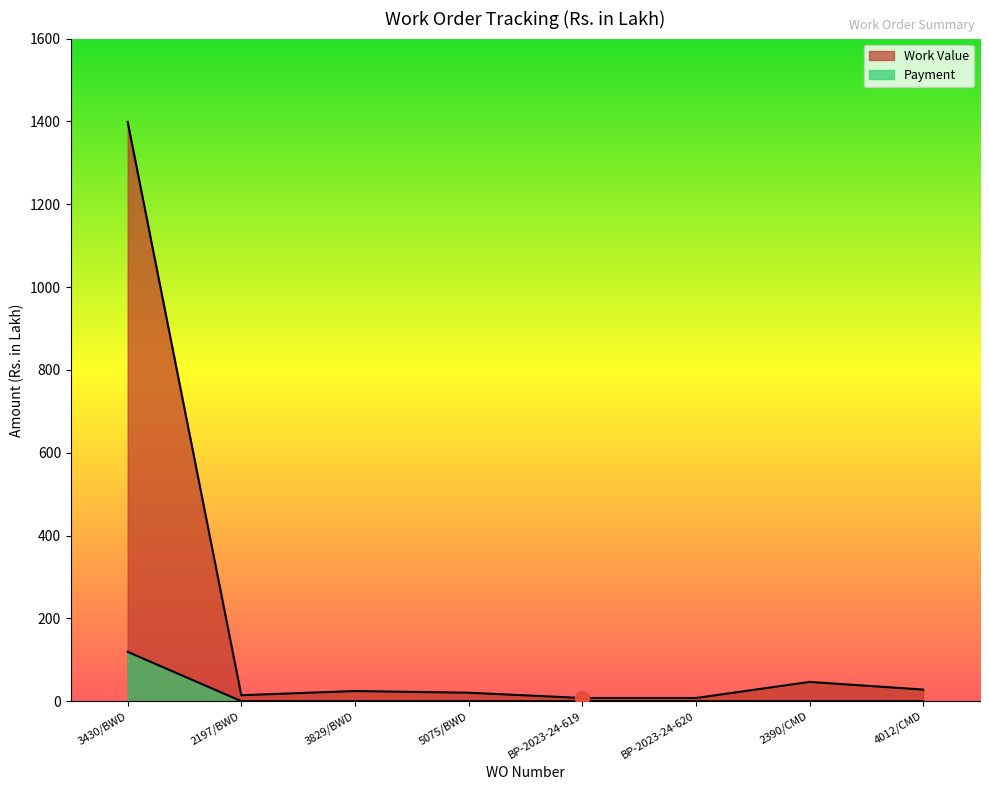

What is the label of the 6th point from the right?

3829/BWD